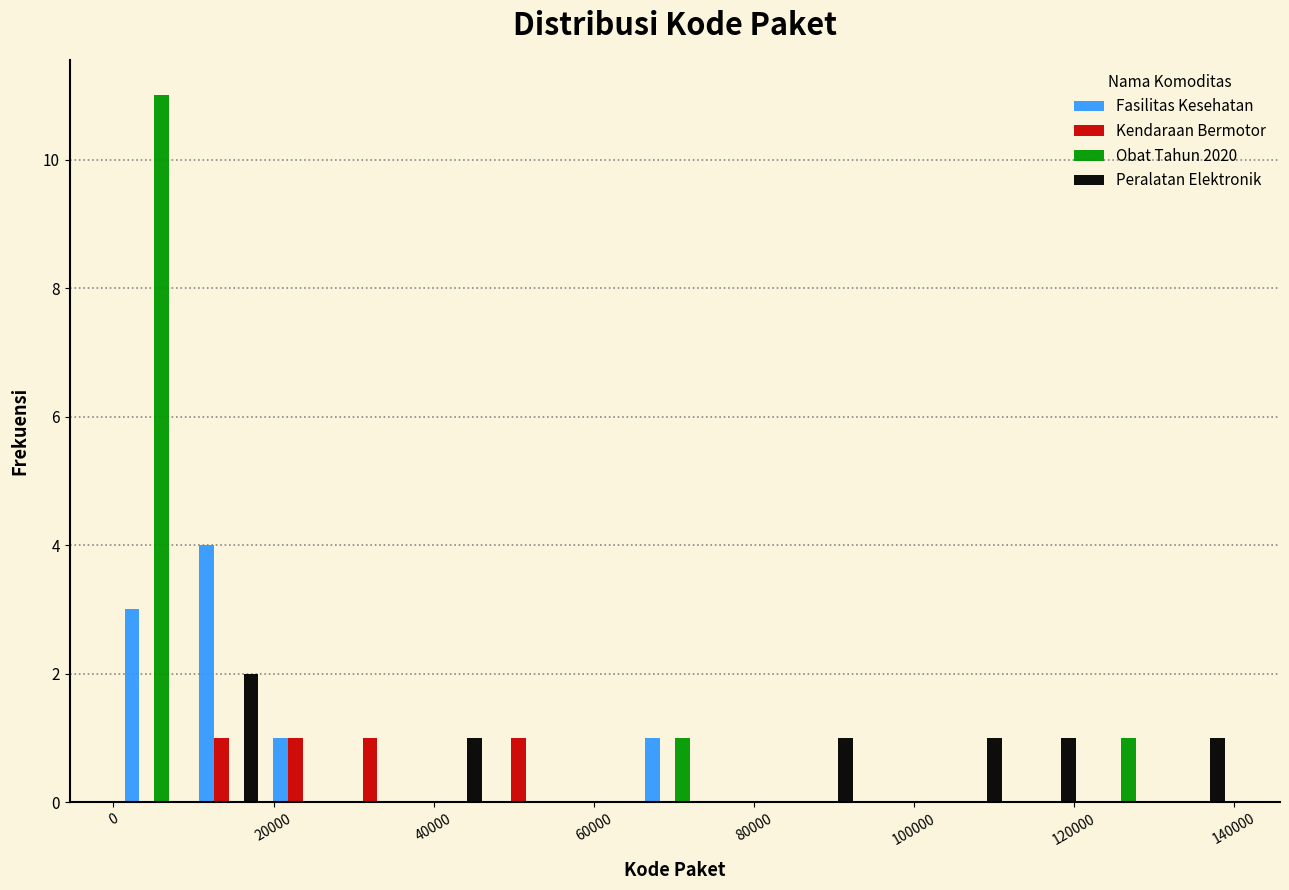

In the Peralatan Elektronik series, which range on the x-axis has the tallest bar?

10000 to 20000